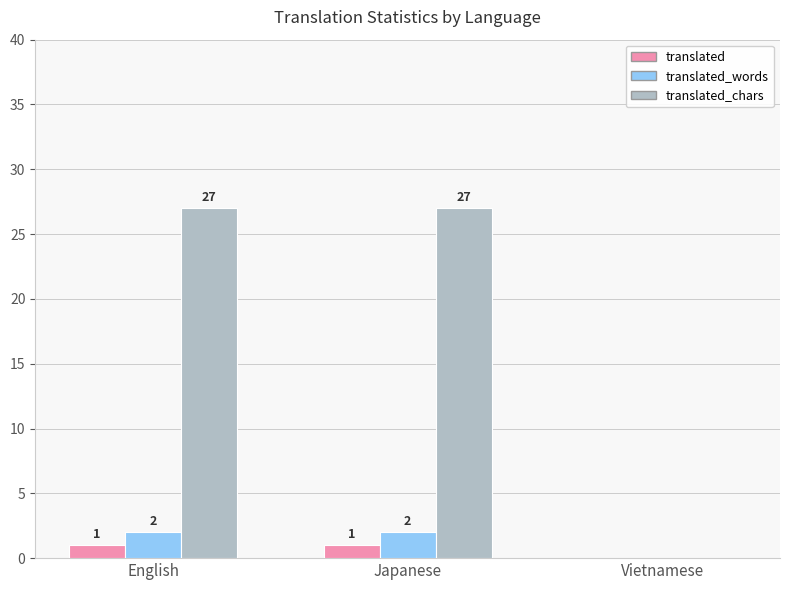

What is the sum of all translated_words values?

4